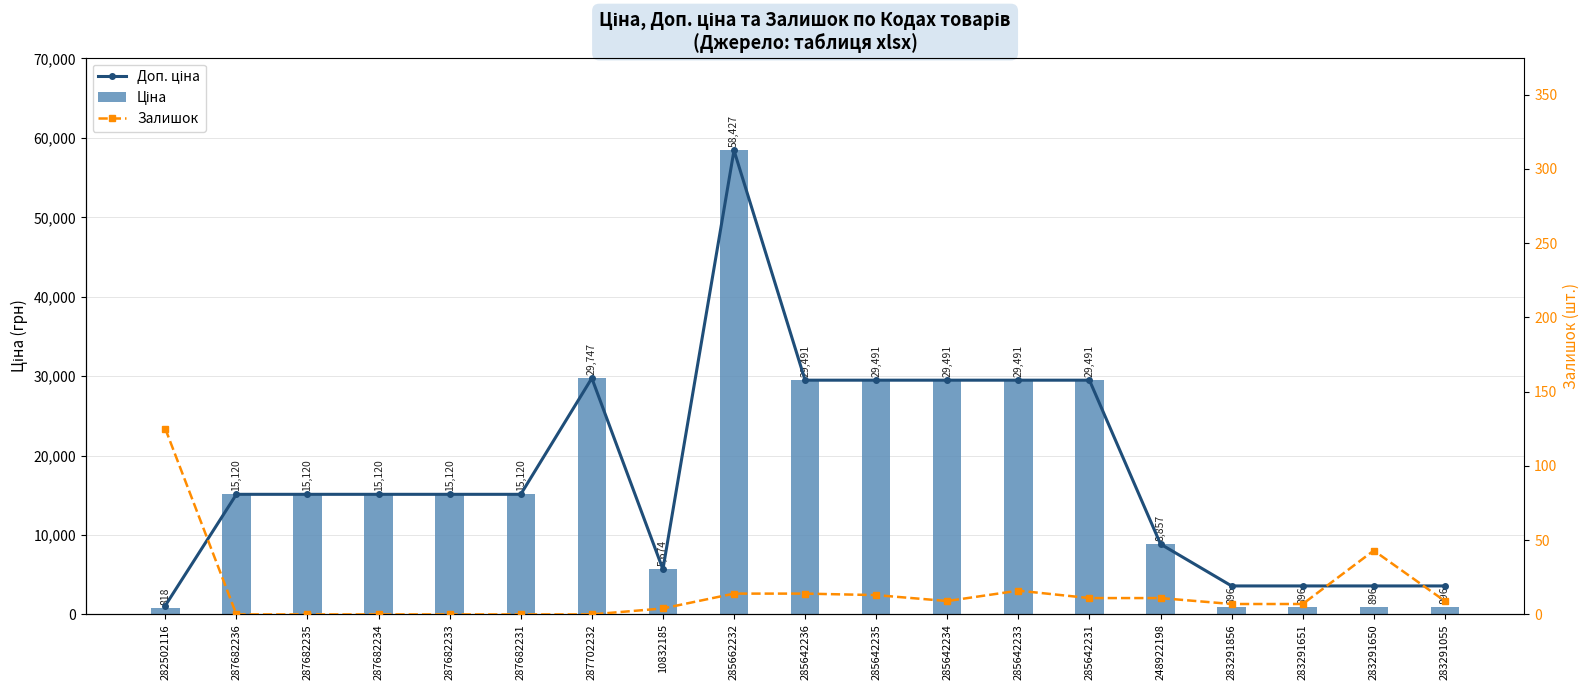

Where is Залишок nearest to the value 62?

283291650